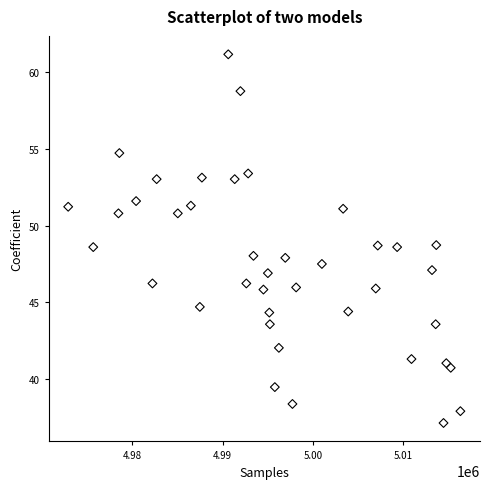

What is the range of X values (max minus min)?

43460.0